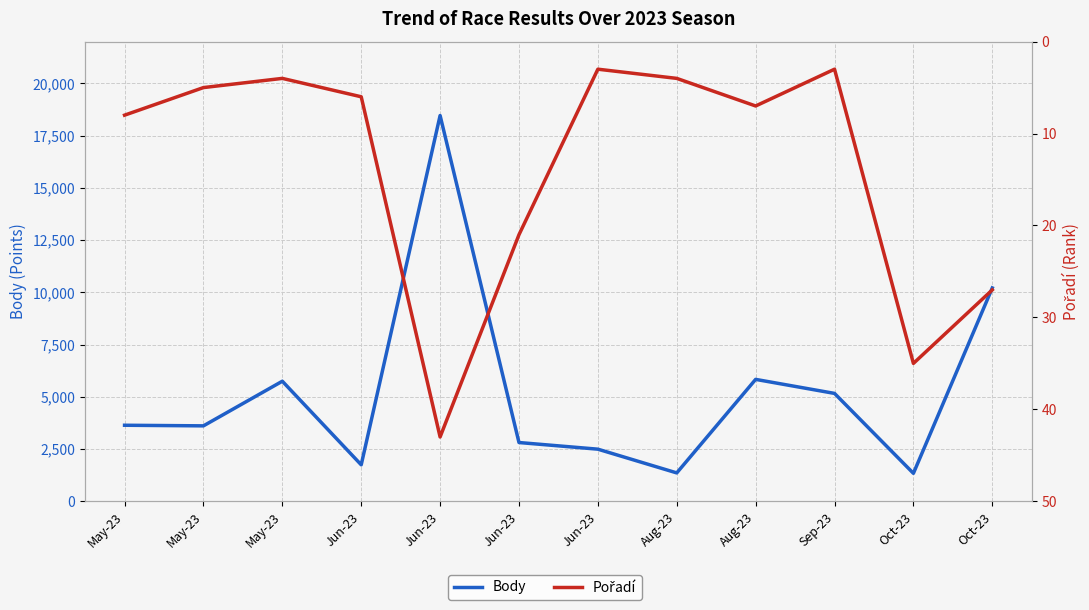

At which label is Pořadí closest to 23?

Jun-23